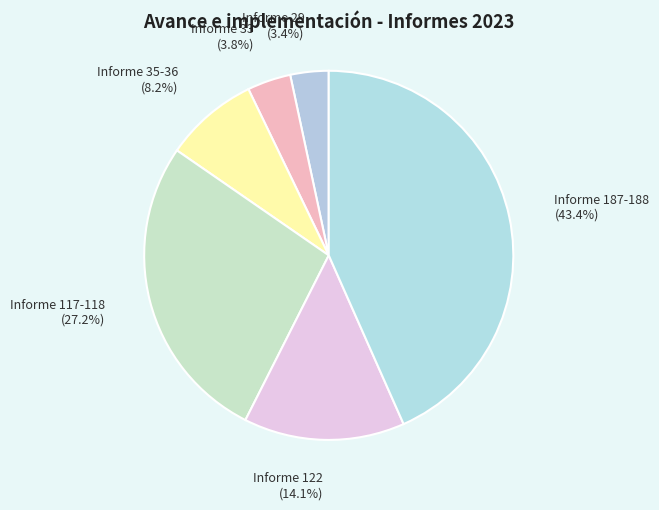

Which has a higher value, Informe 33 or Informe 117-118?

Informe 117-118